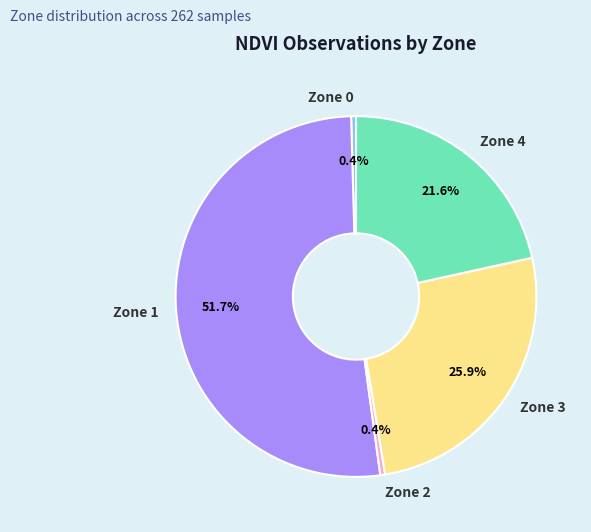

Does Zone 3 account for over 50% of the chart?

No